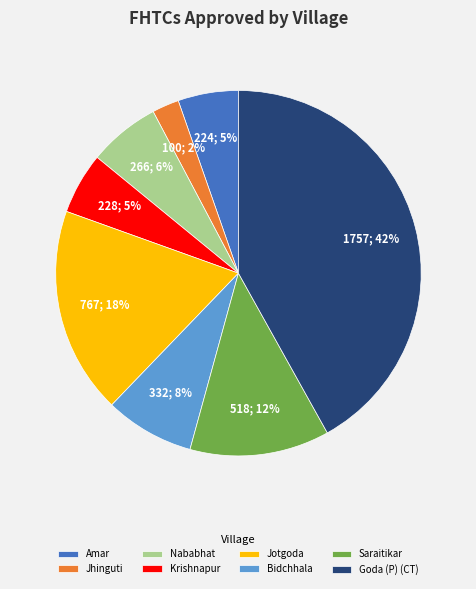

Combined, do Bidchhala and Jhinguti account for over 50%?

No